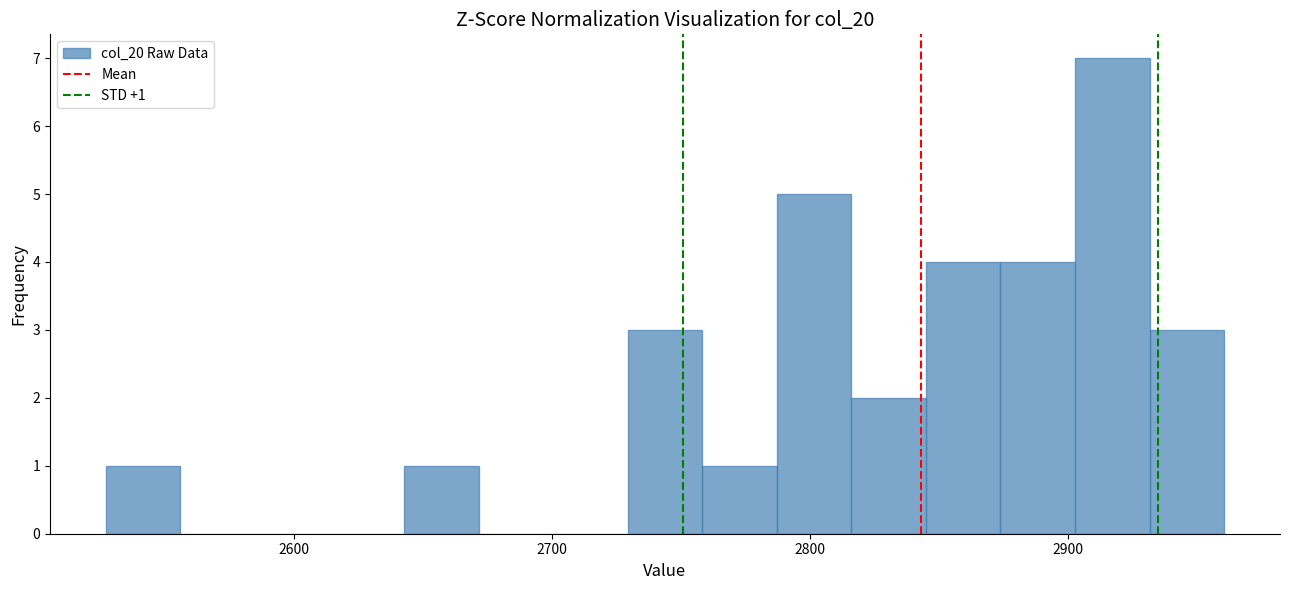

Read against the x-axis, roughly where is the centre of the tallest bar?

2920